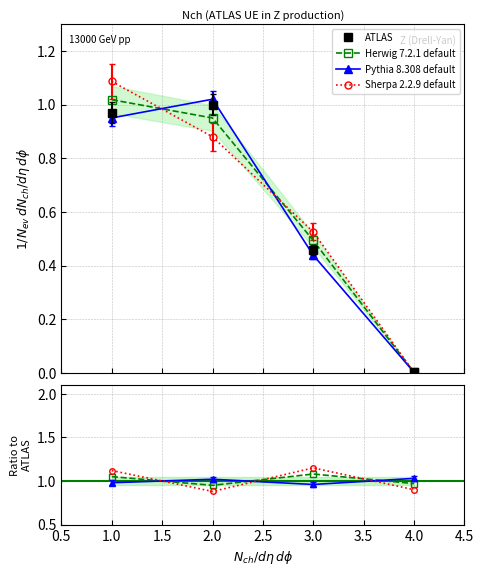

Rank the series by their maximum value, from highest to lowest.

Sherpa 2.2.9 default, Herwig 7.2.1 default, Pythia 8.308 default, ATLAS